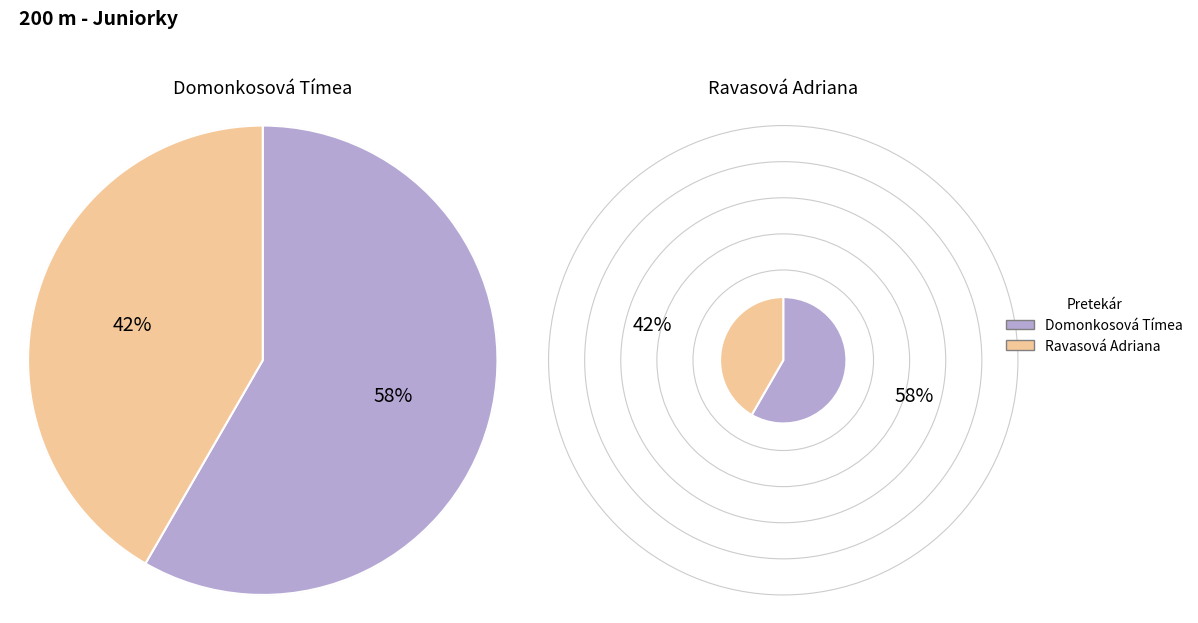

What percentage is the Domonkosová Tímea slice, to the nearest percent?

58%